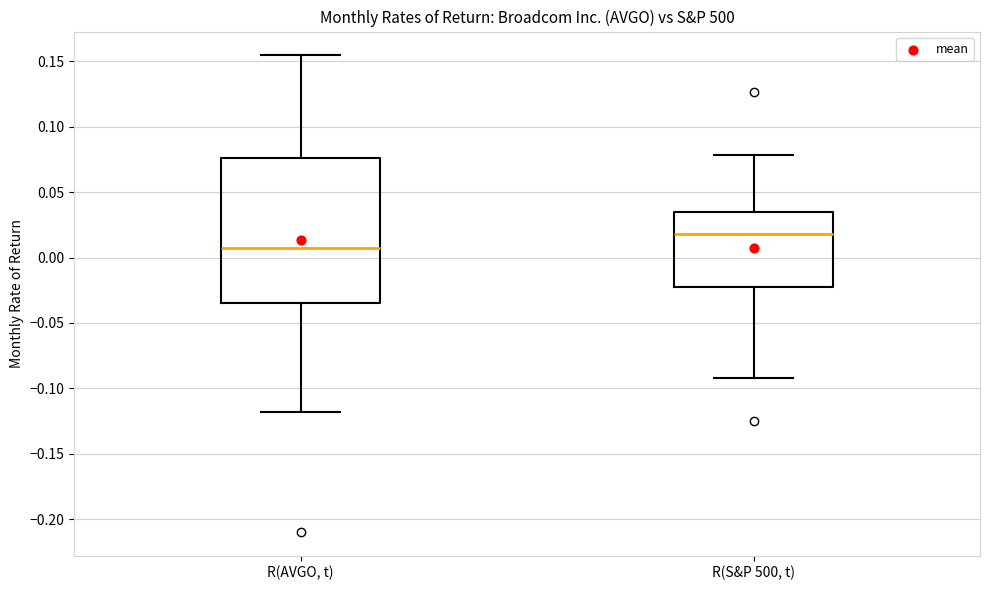

Reading left to right, read every box against the y-axis: the position of its median line, the range the box covers, and the ends of its whiskers. The values are not printed on the chart, so give them approximately, as read against the axis.

R(AVGO, t): median 0.005, box -0.035 to 0.075, whiskers -0.120 to 0.155
R(S&P 500, t): median 0.020, box -0.020 to 0.035, whiskers -0.090 to 0.080